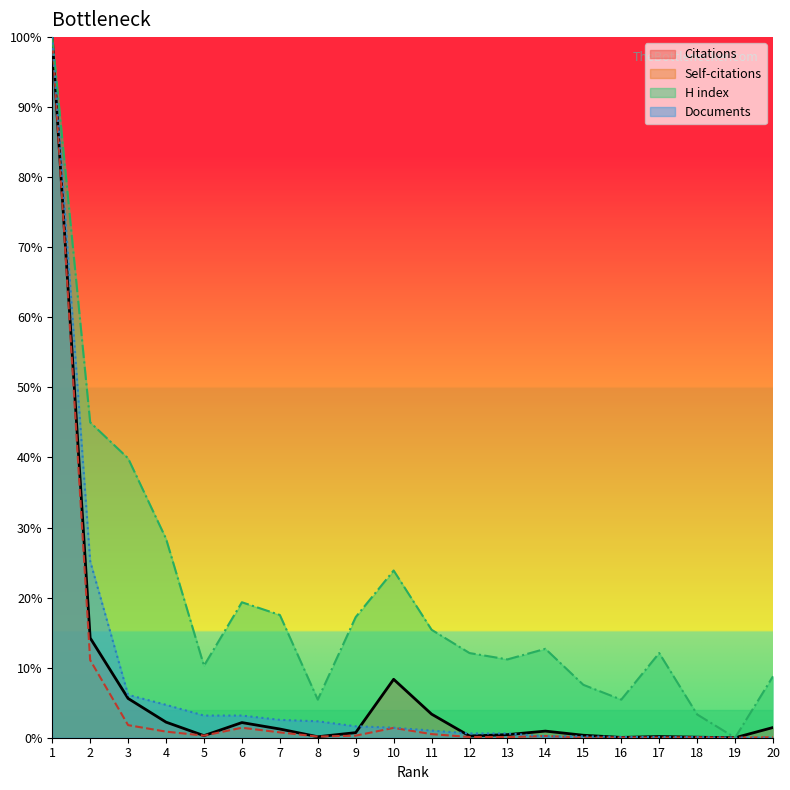

List the labels in order of Citations value, smallest first.

19, 16, 18, 8, 17, 12, 5, 15, 13, 9, 14, 7, 20, 6, 4, 11, 3, 10, 2, 1